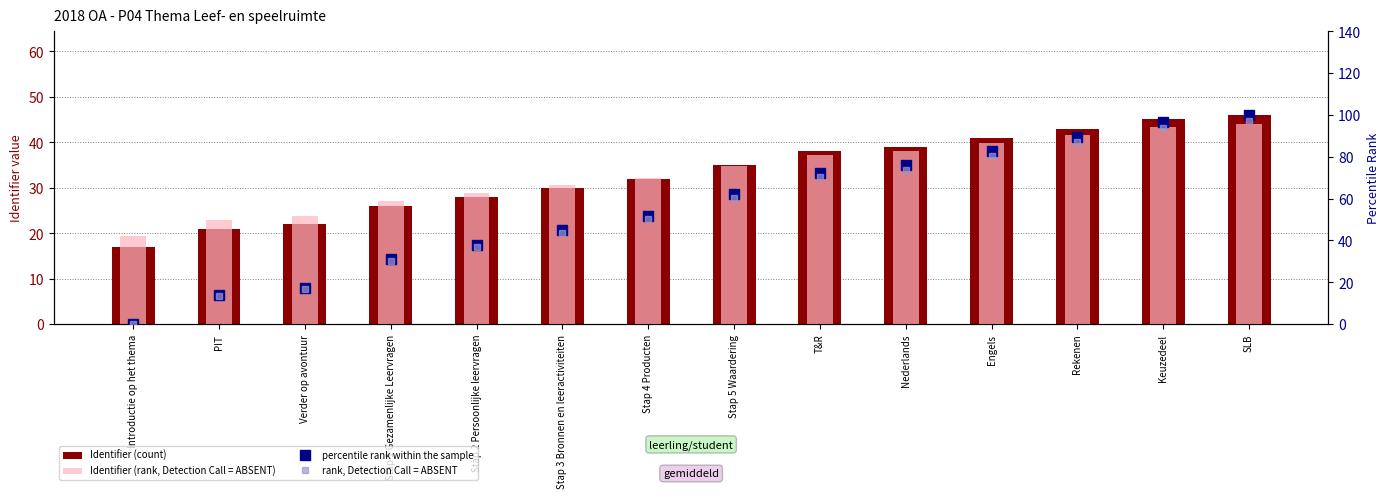

Where does the Identifier (count) series first go above 35?

T&R